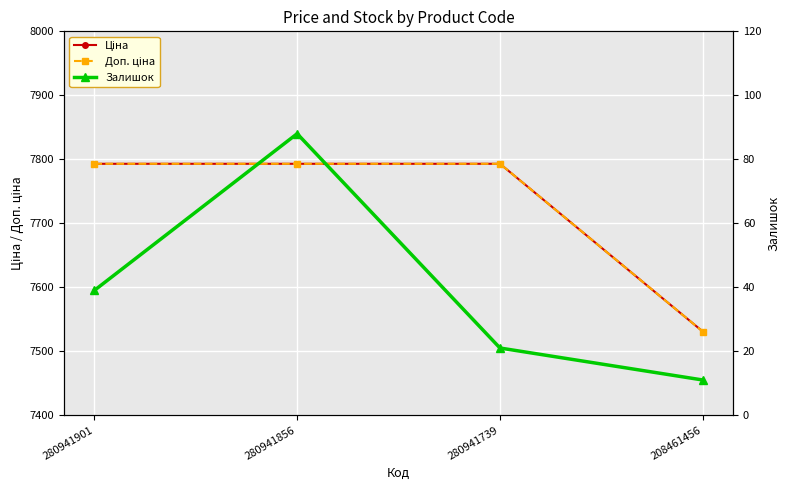

True or false: Залишок and Ціна cross at least once.

False